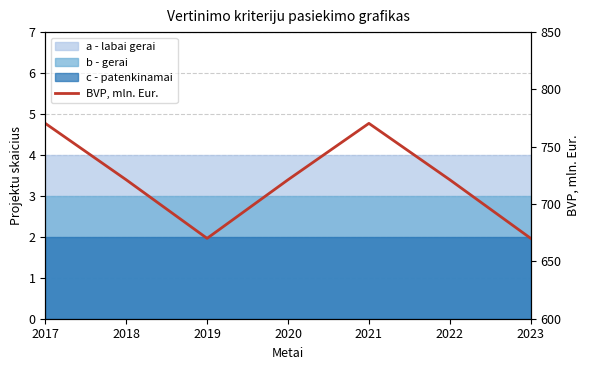

How many data points does each series have?

7